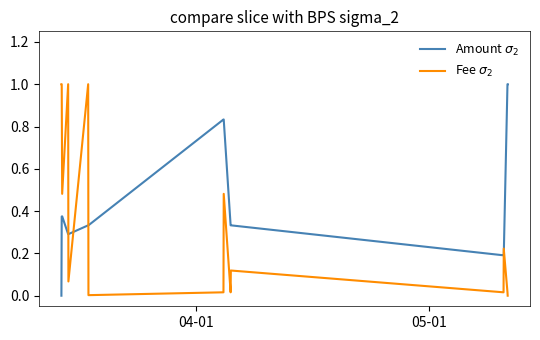

Rank the series by their average value, from highest to lowest.

Amount $\sigma_2$, Fee $\sigma_2$